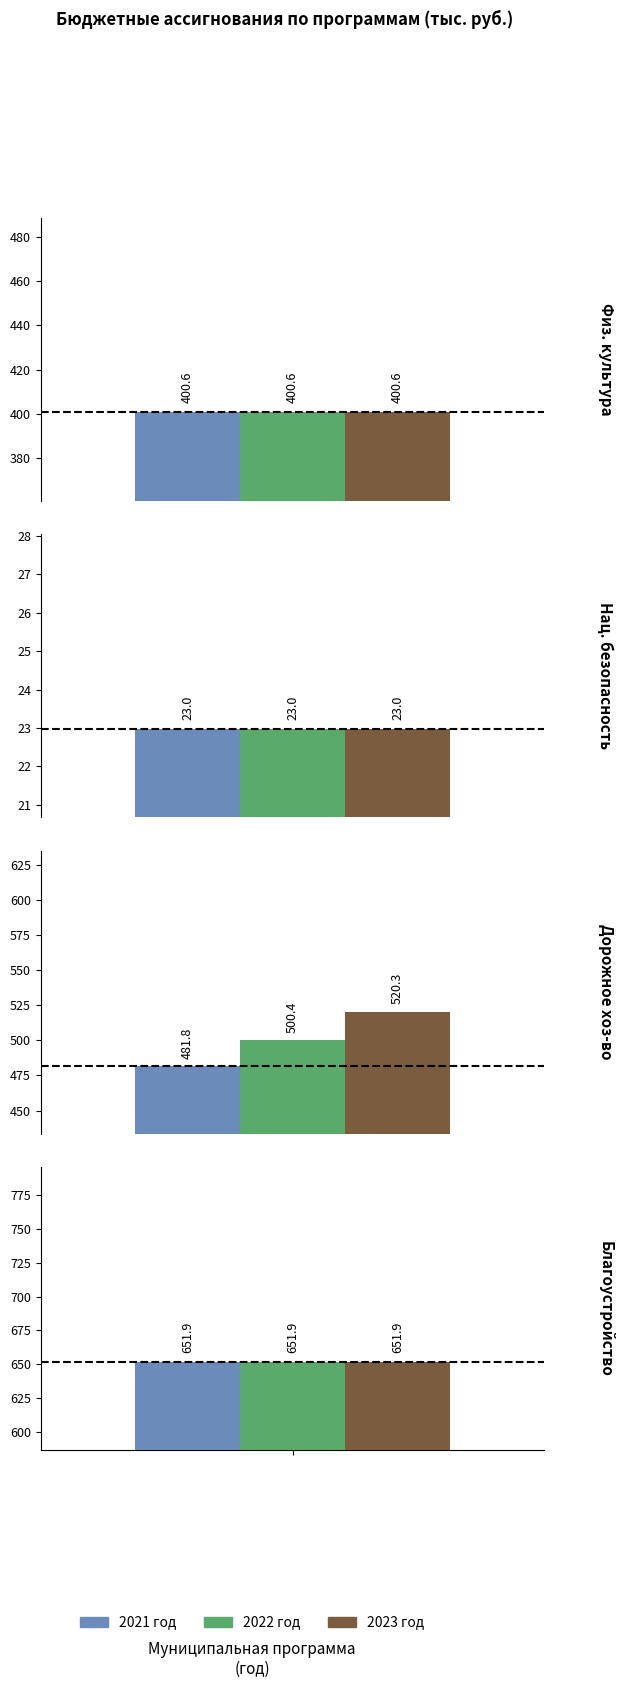

What is the difference between the maximum and minimum values in the 2023 год series?

628.9